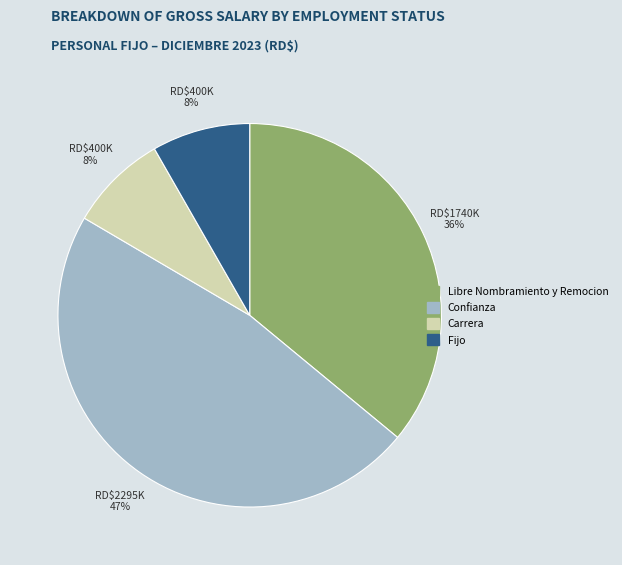

Does any single category account for the majority?

No